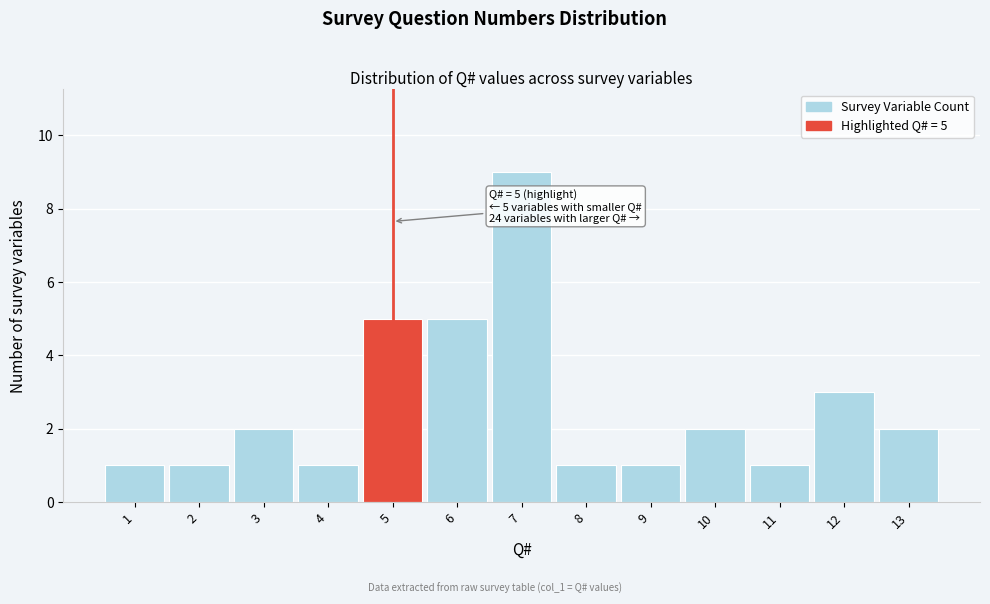

Over which range of the x-axis is the bar tallest?

6.5 to 7.5